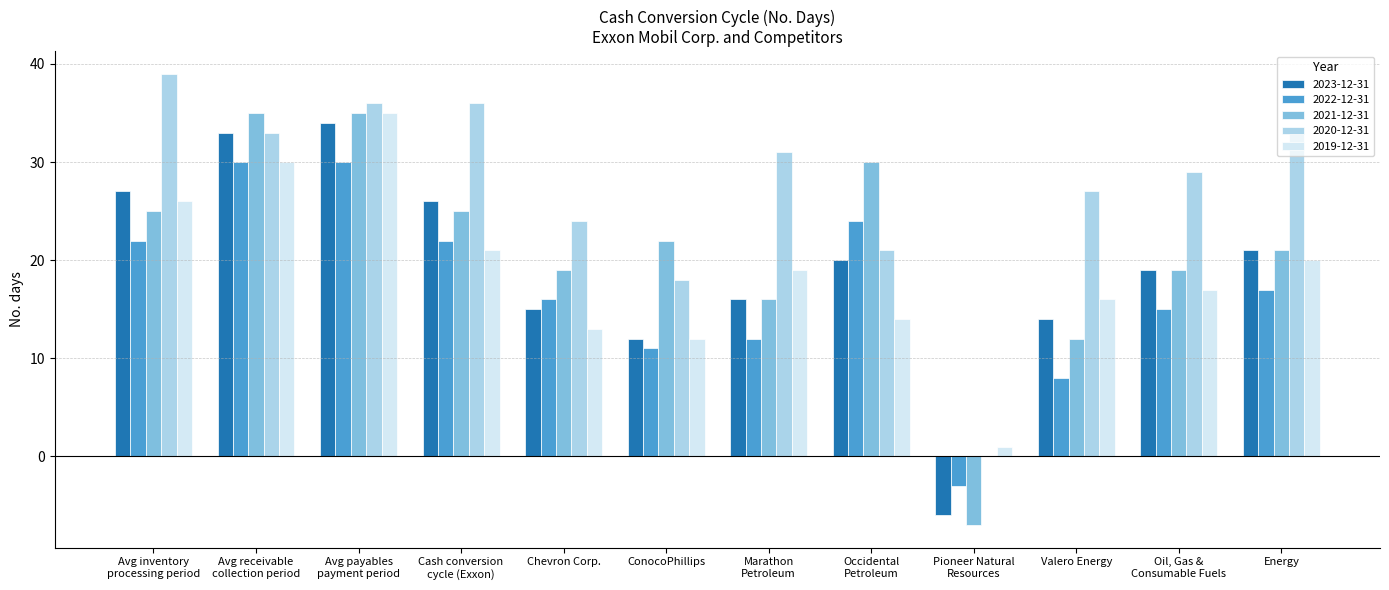

What is the maximum value for 2023-12-31?

34